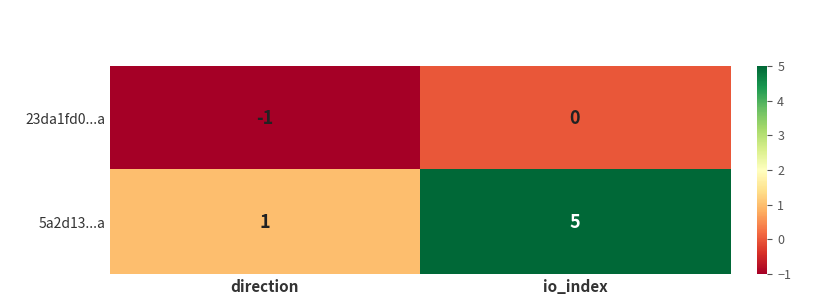

Which series has the largest range (max minus min)?

5a2d13...a